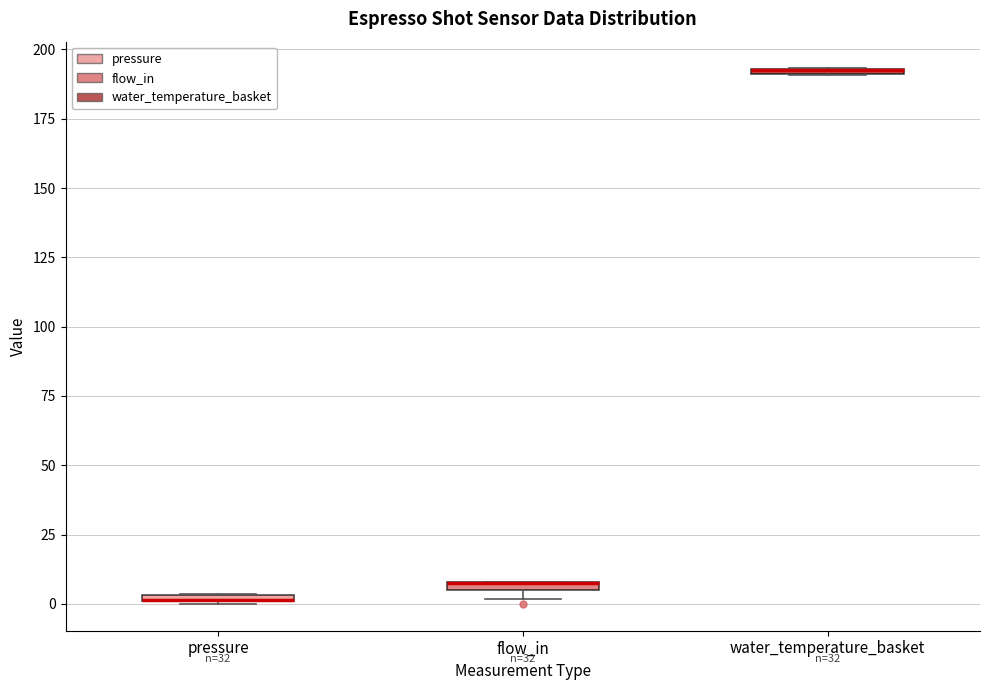

Where is the upper edge of the box for water_temperature_basket on the y-axis? The values are not printed on the chart, so give them approximately, as read against the axis.

195